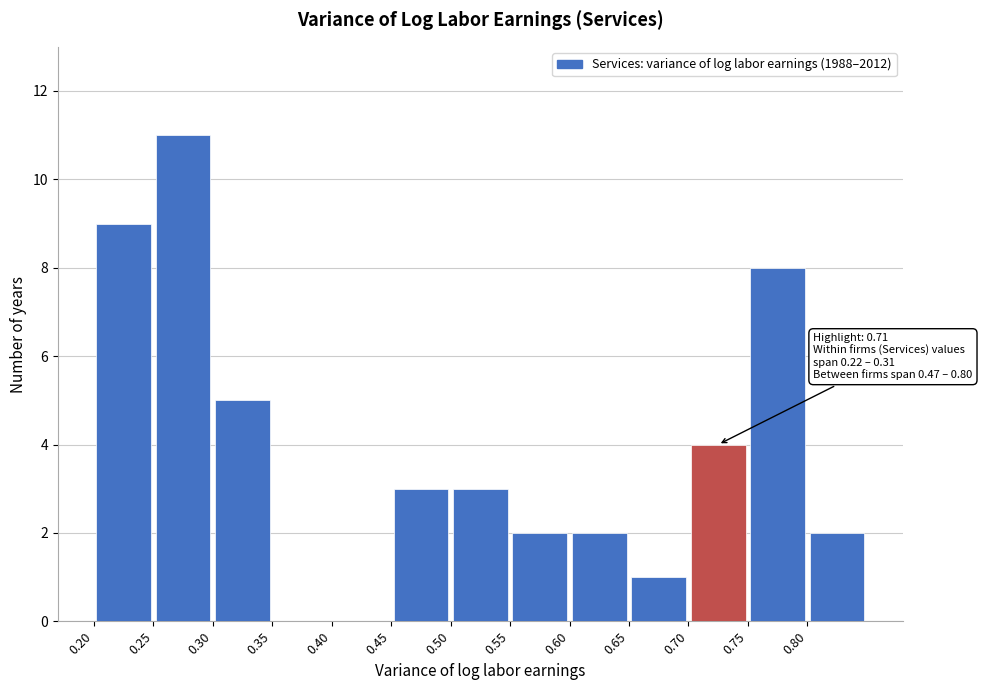

Over which range of the x-axis is the bar tallest?

0.25 to 0.30